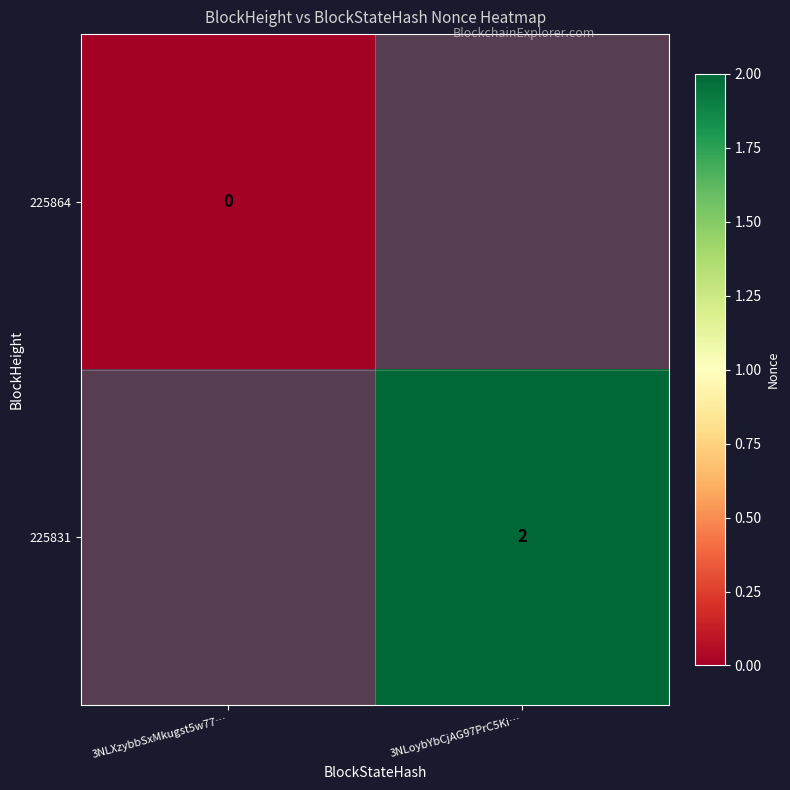

How many data points does each series have?

2